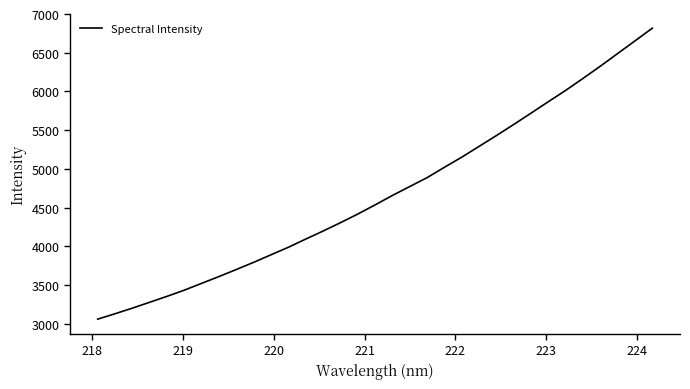

What is the smallest value displayed?

3059.3